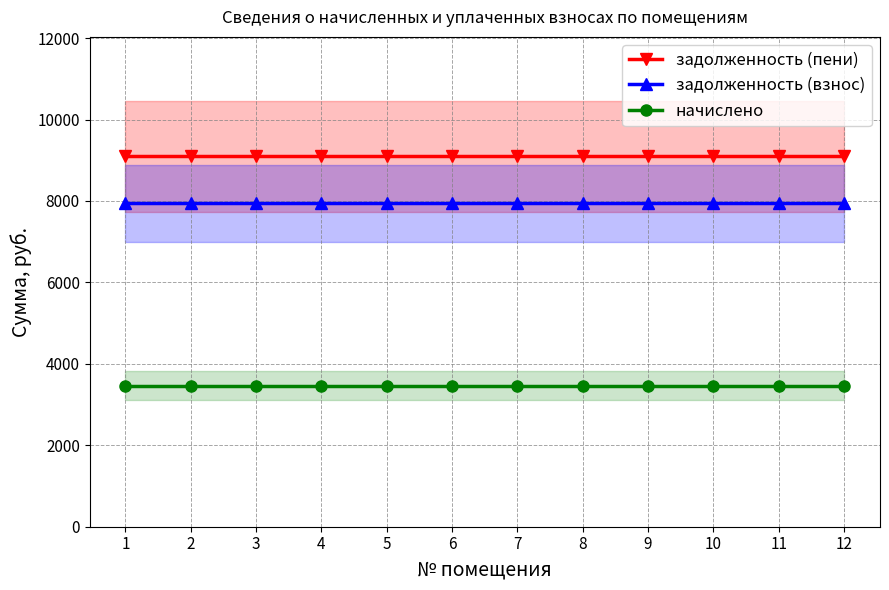

What is the spread (max minus min) of values at 3?

5629.4